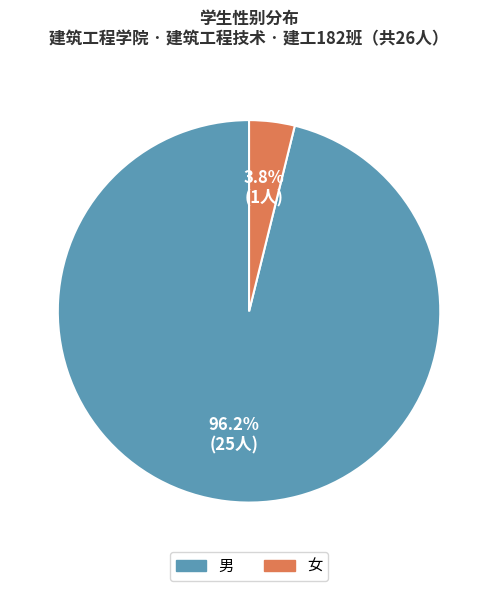

Which slice is the largest?

男